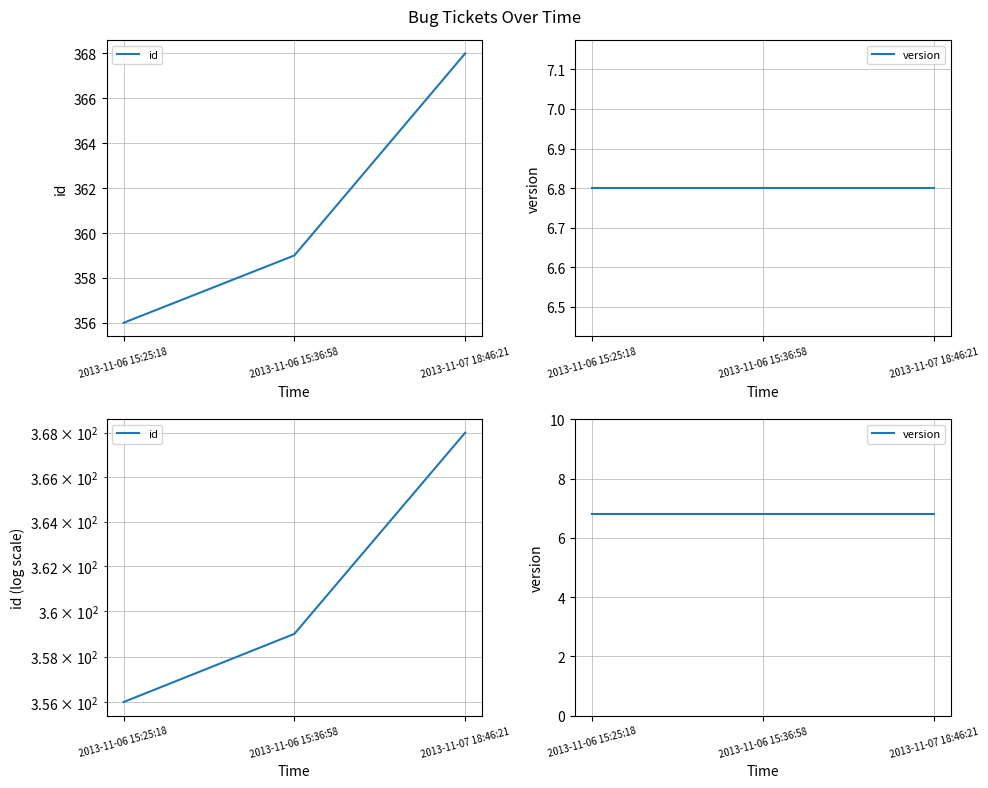

The value of version at 2013-11-06 15:36:58 is 11.7. True or false?

False